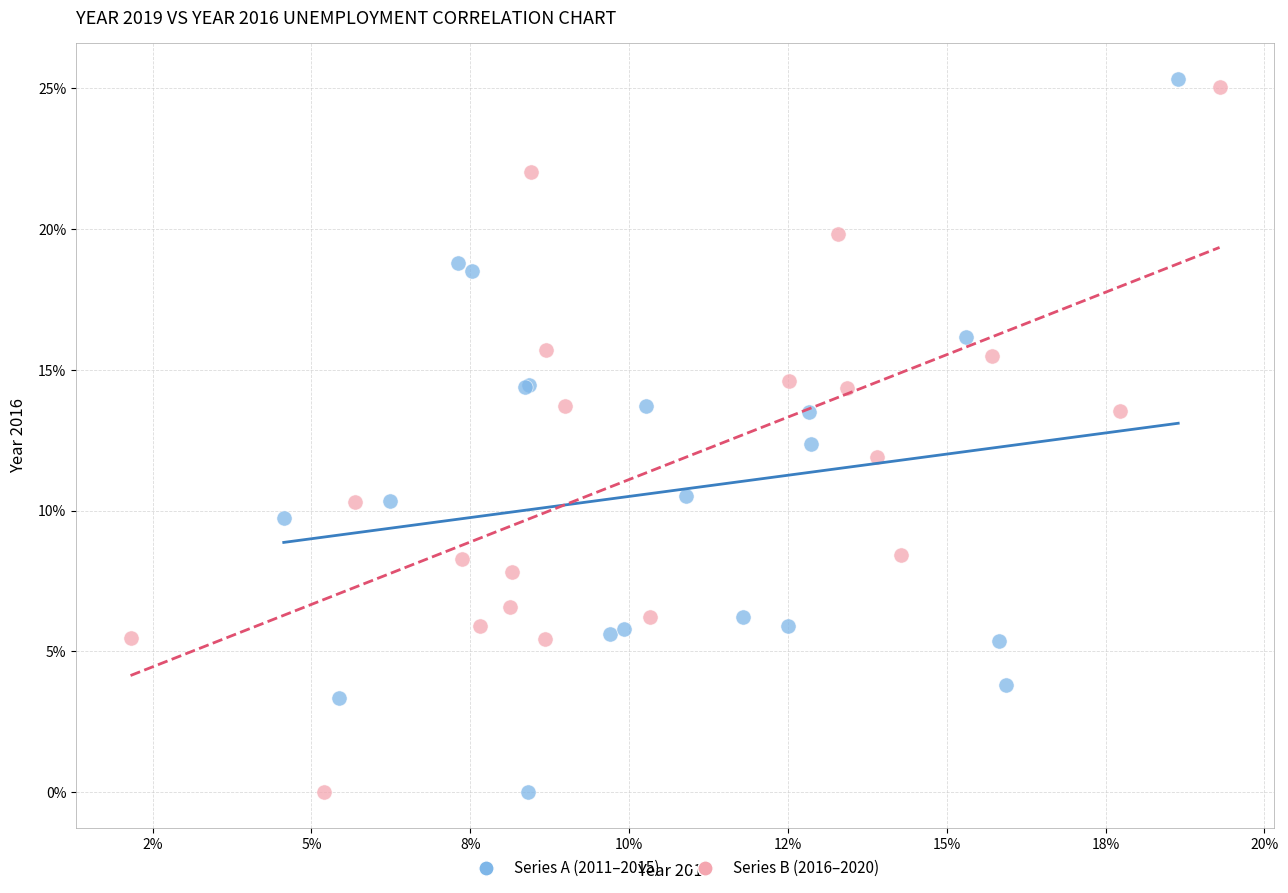

What are all the series names shown in the legend?

Series A (2011–2015), Series B (2016–2020)